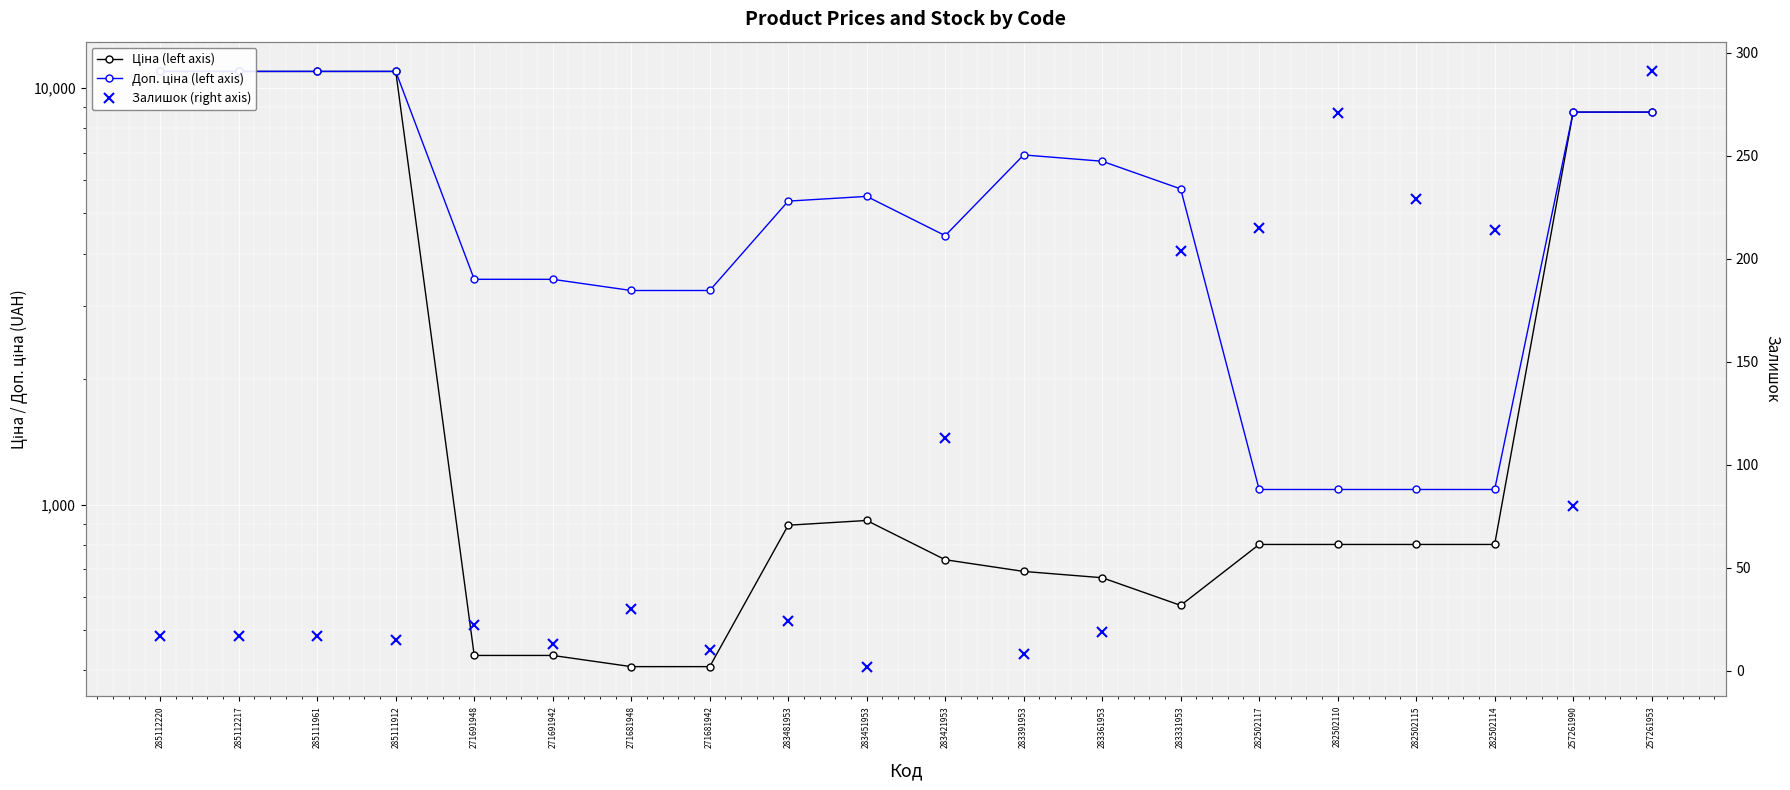

Reading right to left, list all the values displayed in this chart.

Ціна (left axis): 257261953=8755.5	257261990=8755.5	282502114=802.1	282502115=802.1	282502110=802.1	282502117=802.1	283331953=572.7	283361953=667.4	283391953=691.0	283421953=737.2	283451953=915.8	283481953=892.2	271681942=408.2	271681948=408.2	271691942=434.3	271691948=434.3	285111912=10964.4	285111961=10964.4	285112217=10964.4	285112220=10964.4
Доп. ціна (left axis): 257261953=8755.5	257261990=8755.5	282502114=1087.0	282502115=1087.0	282502110=1087.0	282502117=1087.0	283331953=5727.0	283361953=6673.6	283391953=6910.3	283421953=4423.0	283451953=5495.0	283481953=5353.1	271681942=3265.8	271681948=3265.8	271691942=3474.1	271691948=3474.1	285111912=10964.4	285111961=10964.4	285112217=10964.4	285112220=10964.4
Залишок (right axis): 257261953=291.0	257261990=80.0	282502114=214.0	282502115=229.0	282502110=271.0	282502117=215.0	283331953=204.0	283361953=19.0	283391953=8.0	283421953=113.0	283451953=2.0	283481953=24.0	271681942=10.0	271681948=30.0	271691942=13.0	271691948=22.0	285111912=15.0	285111961=17.0	285112217=17.0	285112220=17.0